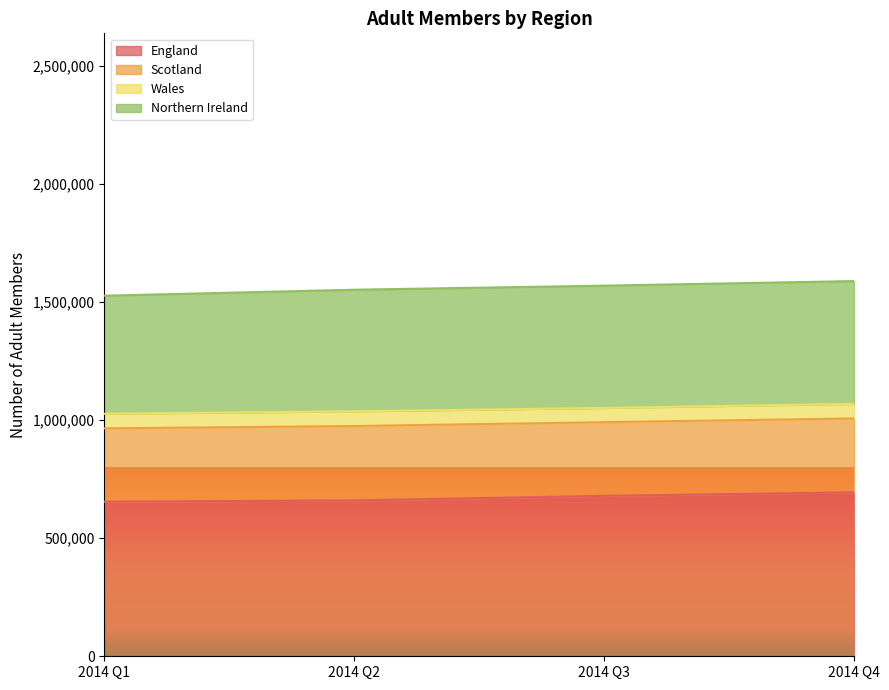

At which category is the sum across all series the highest?

2014 Q4